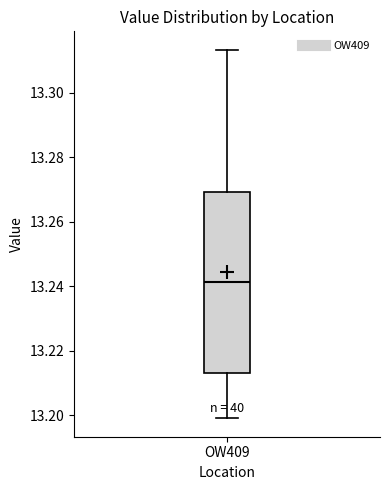

Transcribe this box plot: give where the median line is, the range the box spans, and where the two whiskers end, as read against the y-axis. The values are not printed on the chart, so give them approximately, as read against the axis.

median 13.242, box 13.214 to 13.270, whiskers 13.200 to 13.314